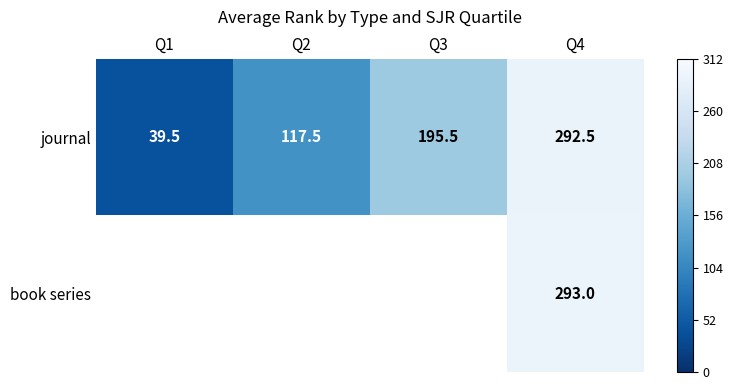

How many categories are shown in the chart?

4